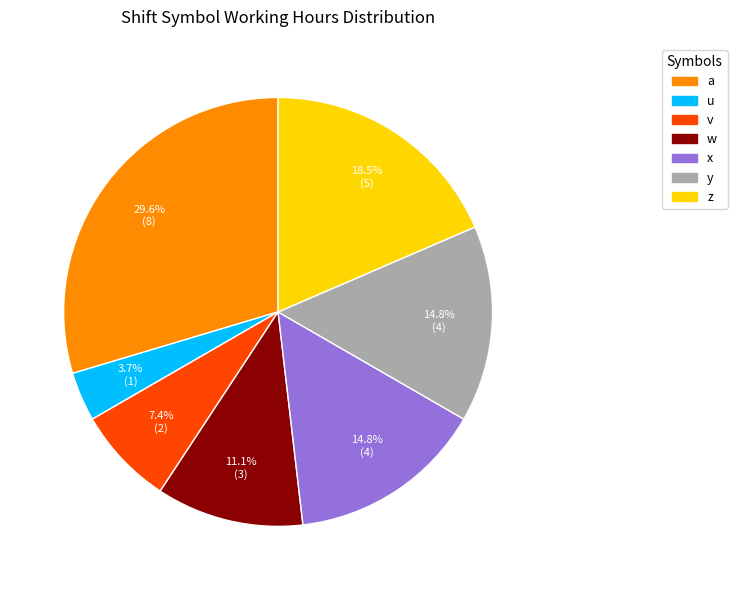

To the nearest percent, what is the difference between the largest and smallest slice percentages?

26%